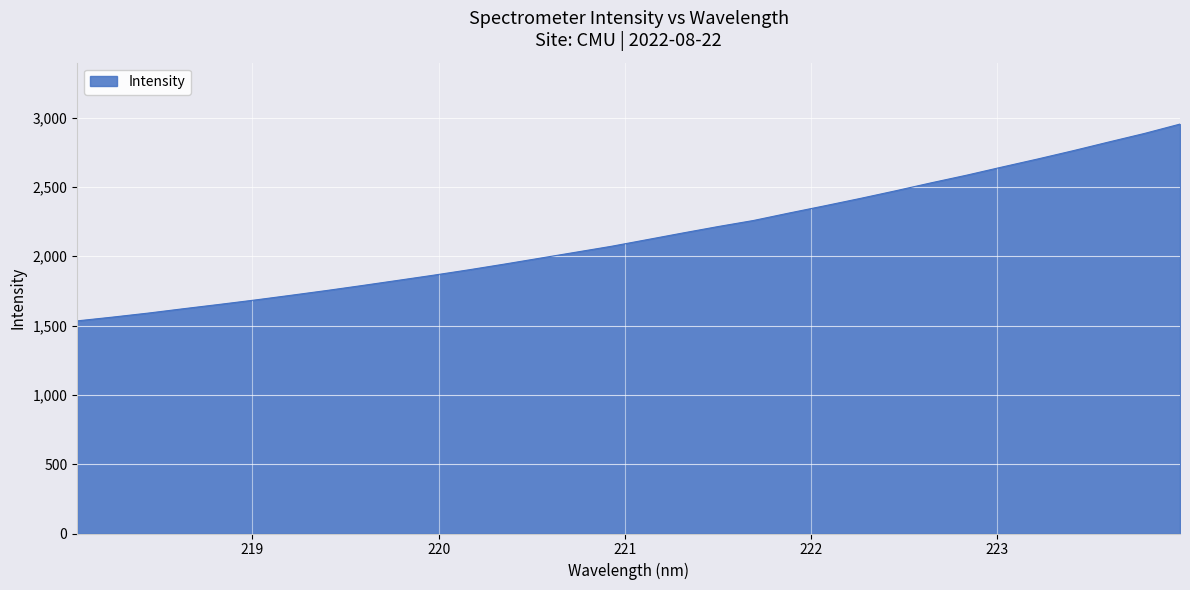

What is the maximum value shown in the chart?

2953.8